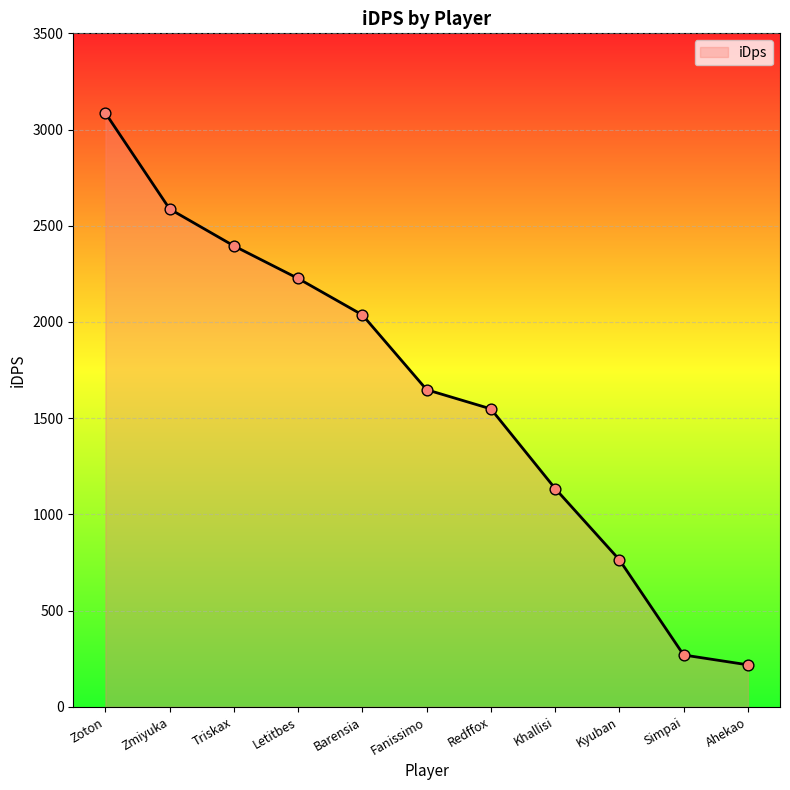

Approximately how many times larger is the value at Zmiyuka compared to Redffox?

1.7